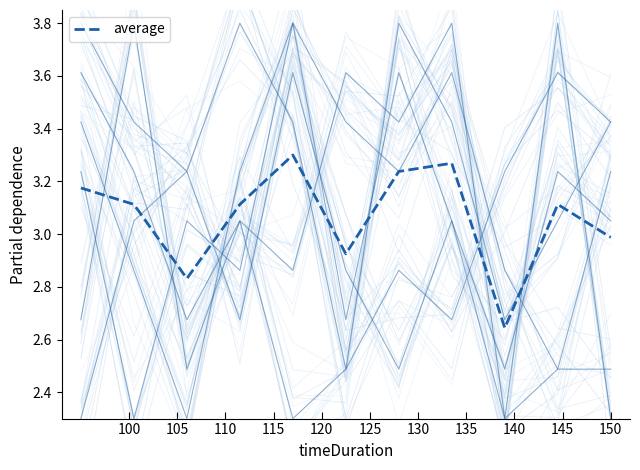

Rank the categories by value from highest to lowest.

120, 135, 130, 100, 105, 115, 145, 150, 125, 110, 140